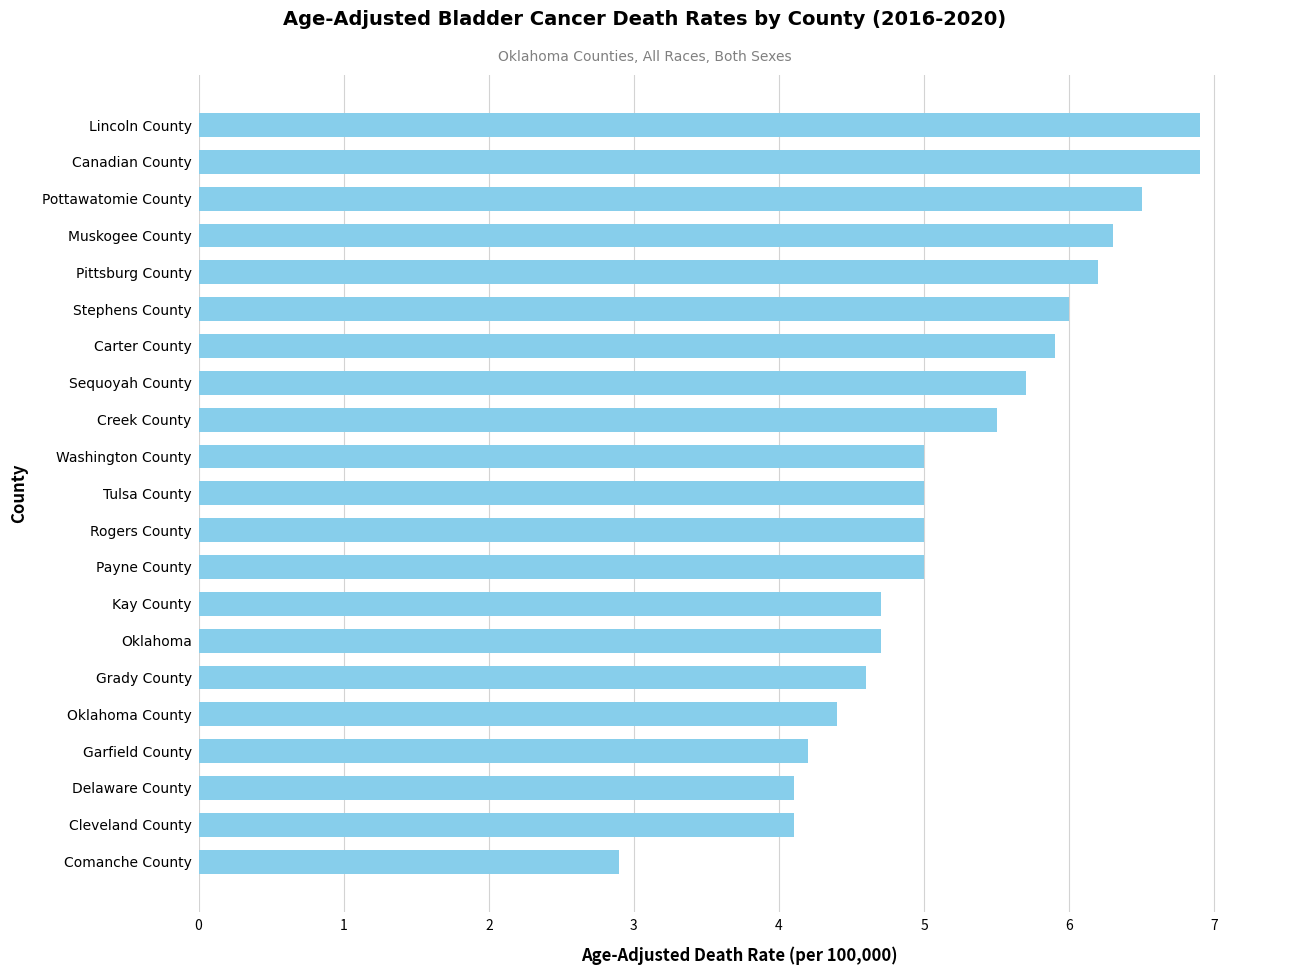

What is the change in value from Kay County to Lincoln County?

+2.2